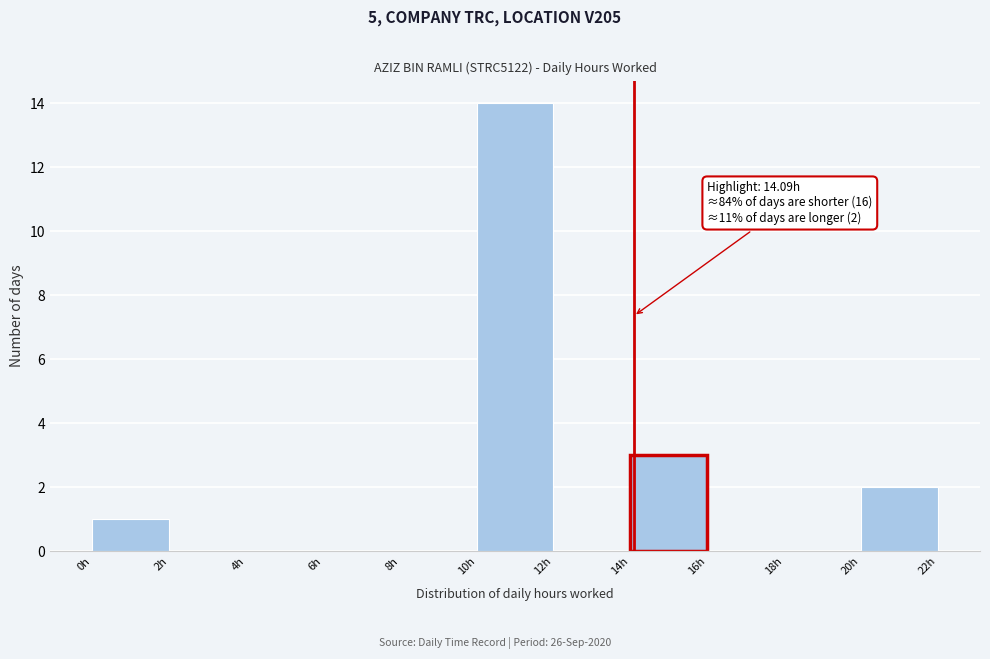

Over which range of the x-axis is the bar tallest?

10 to 12